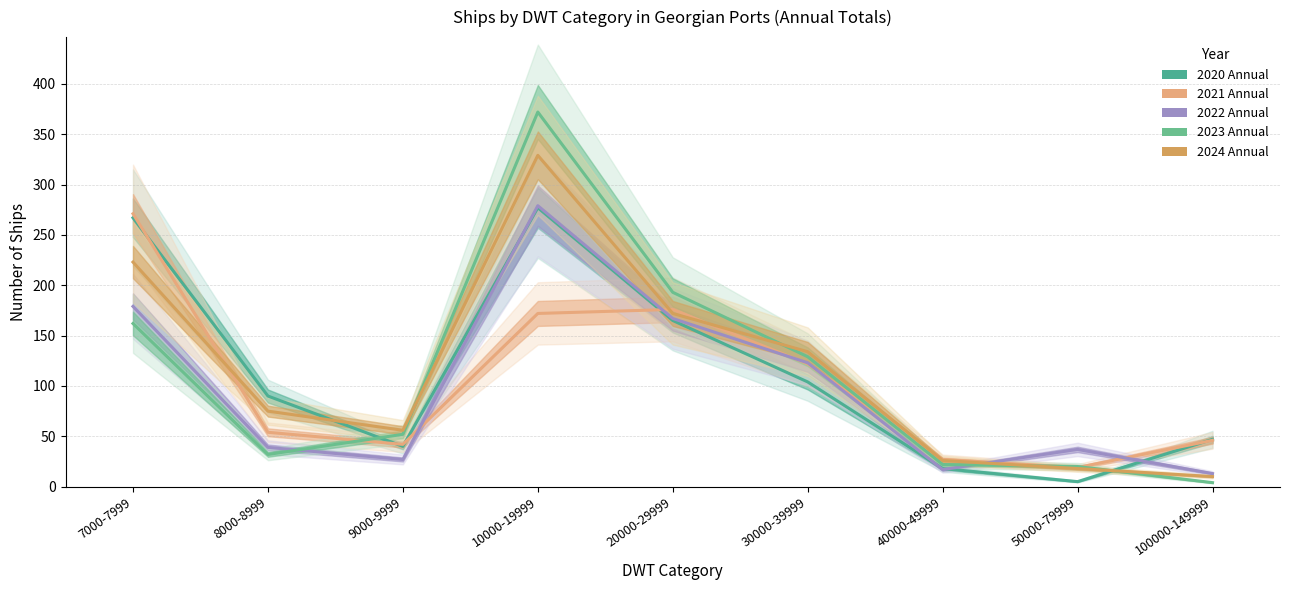

Between 10000-19999 and 20000-29999, which is larger?

10000-19999